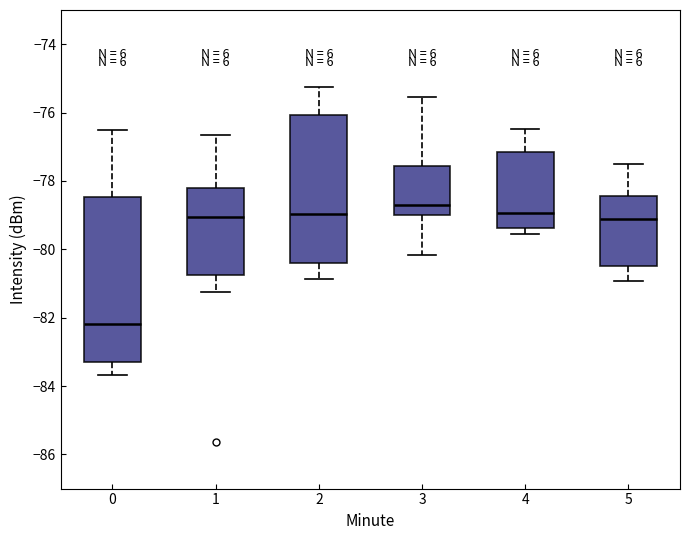

Reading left to right, read every box against the y-axis: the position of its median line, the range the box covers, and the ends of its whiskers. The values are not printed on the chart, so give them approximately, as read against the axis.

0: median -82.2, box -83.2 to -78.4, whiskers -83.6 to -76.6
1: median -79.0, box -80.8 to -78.2, whiskers -81.2 to -76.6
2: median -79.0, box -80.4 to -76.0, whiskers -80.8 to -75.2
3: median -78.8, box -79.0 to -77.6, whiskers -80.2 to -75.6
4: median -79.0, box -79.4 to -77.2, whiskers -79.6 to -76.4
5: median -79.2, box -80.6 to -78.4, whiskers -81.0 to -77.6